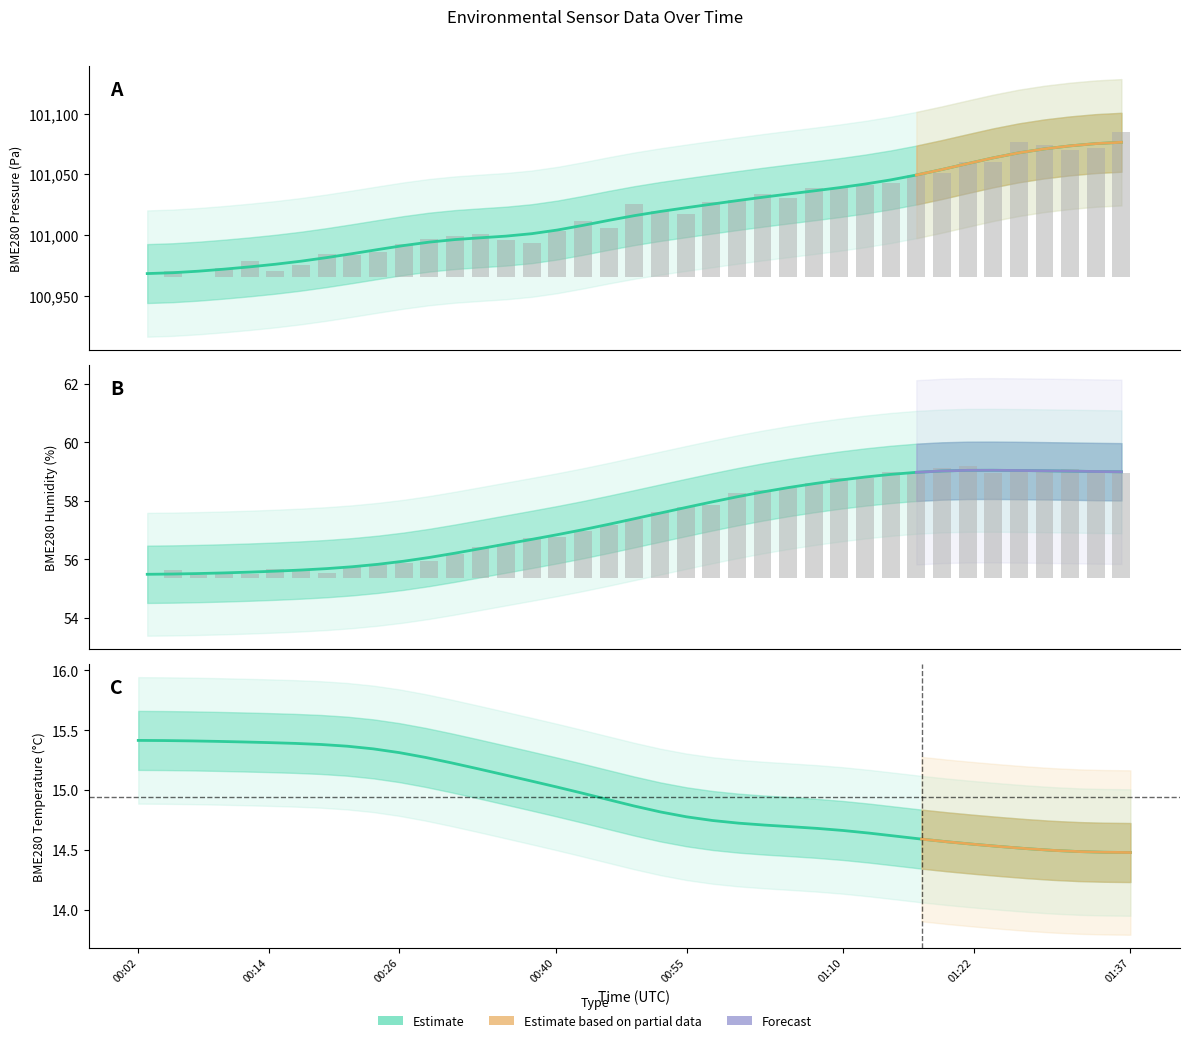

What is the spread (max minus min) of values at 00:23?

19.7